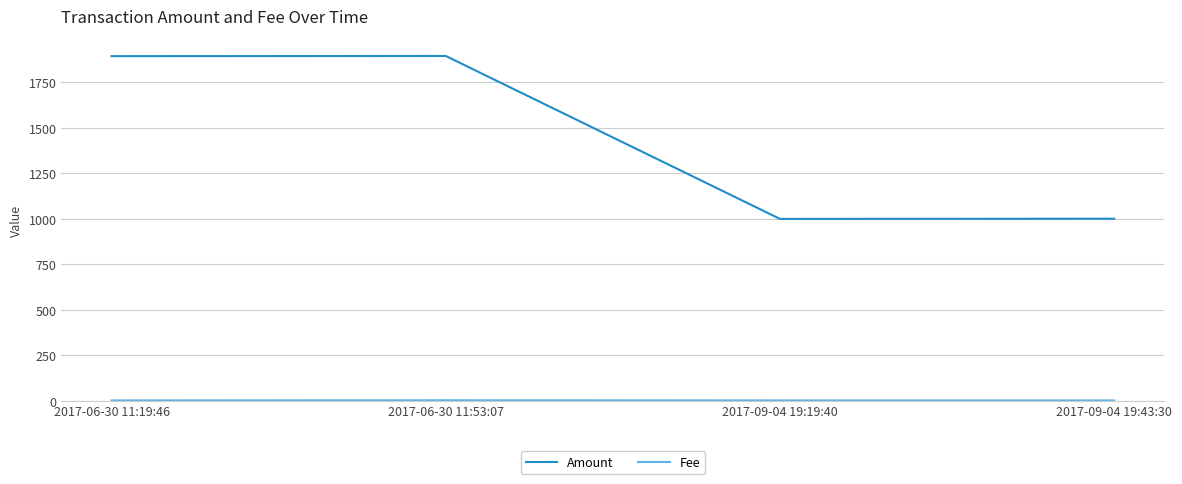

The value of Amount at 2017-09-04 19:19:40 is 998.7. True or false?

True